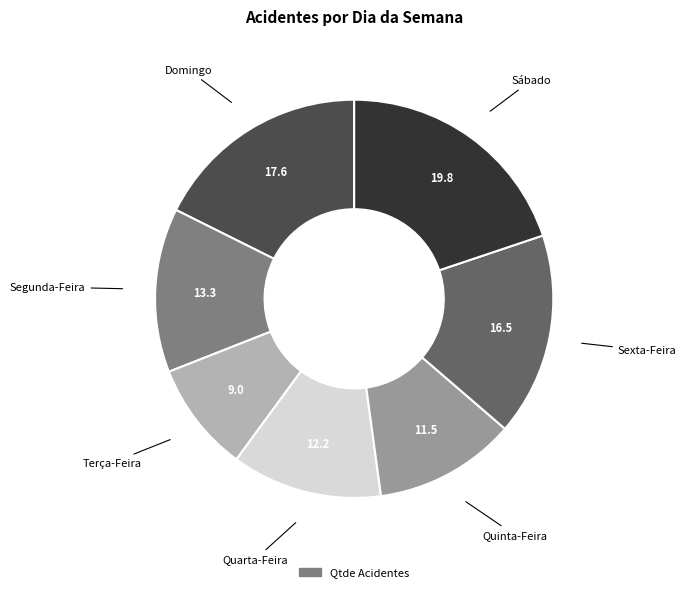

Is there any slice that represents more than half of the pie?

No